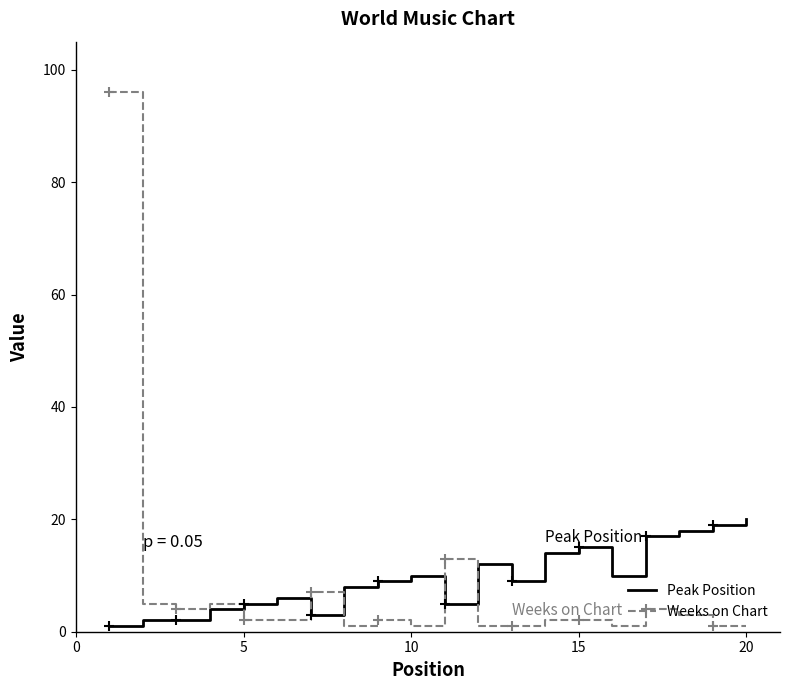

At how many categories does at least one series exceed 34?

1